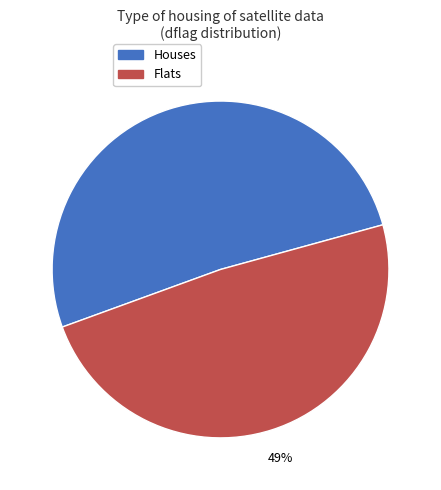

Between Flats and Houses, which is larger?

Houses